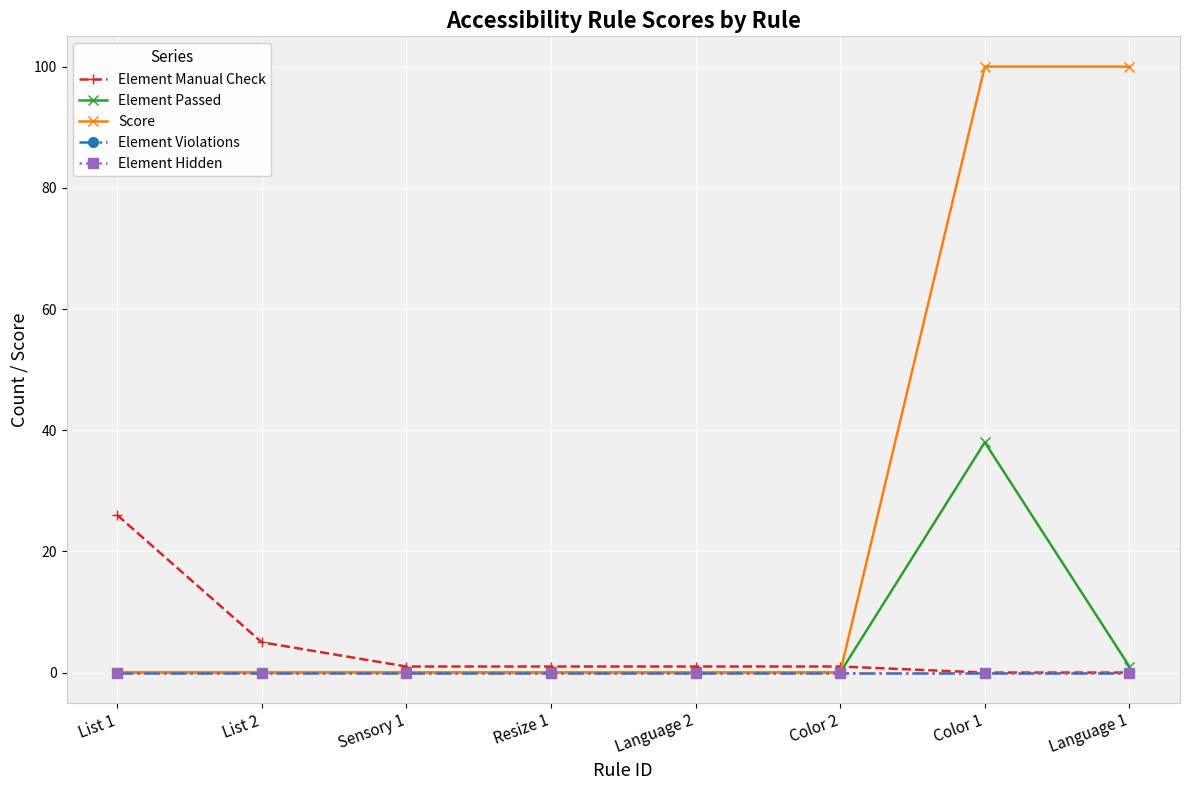

Reading right to left, list all the values displayed in this chart.

Element Manual Check: Language 1=0	Color 1=0	Color 2=1	Language 2=1	Resize 1=1	Sensory 1=1	List 2=5	List 1=26
Element Passed: Language 1=1	Color 1=38	Color 2=0	Language 2=0	Resize 1=0	Sensory 1=0	List 2=0	List 1=0
Score: Language 1=100	Color 1=100	Color 2=0	Language 2=0	Resize 1=0	Sensory 1=0	List 2=0	List 1=0
Element Violations: Language 1=0	Color 1=0	Color 2=0	Language 2=0	Resize 1=0	Sensory 1=0	List 2=0	List 1=0
Element Hidden: Language 1=0	Color 1=0	Color 2=0	Language 2=0	Resize 1=0	Sensory 1=0	List 2=0	List 1=0